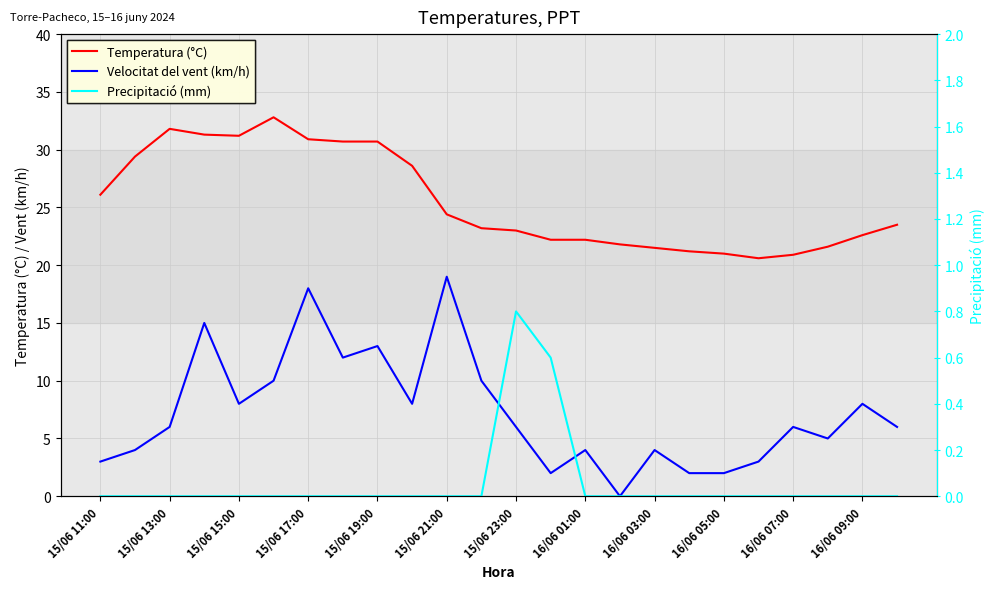

True or false: Precipitació (mm) and Velocitat del vent (km/h) cross at least once.

False